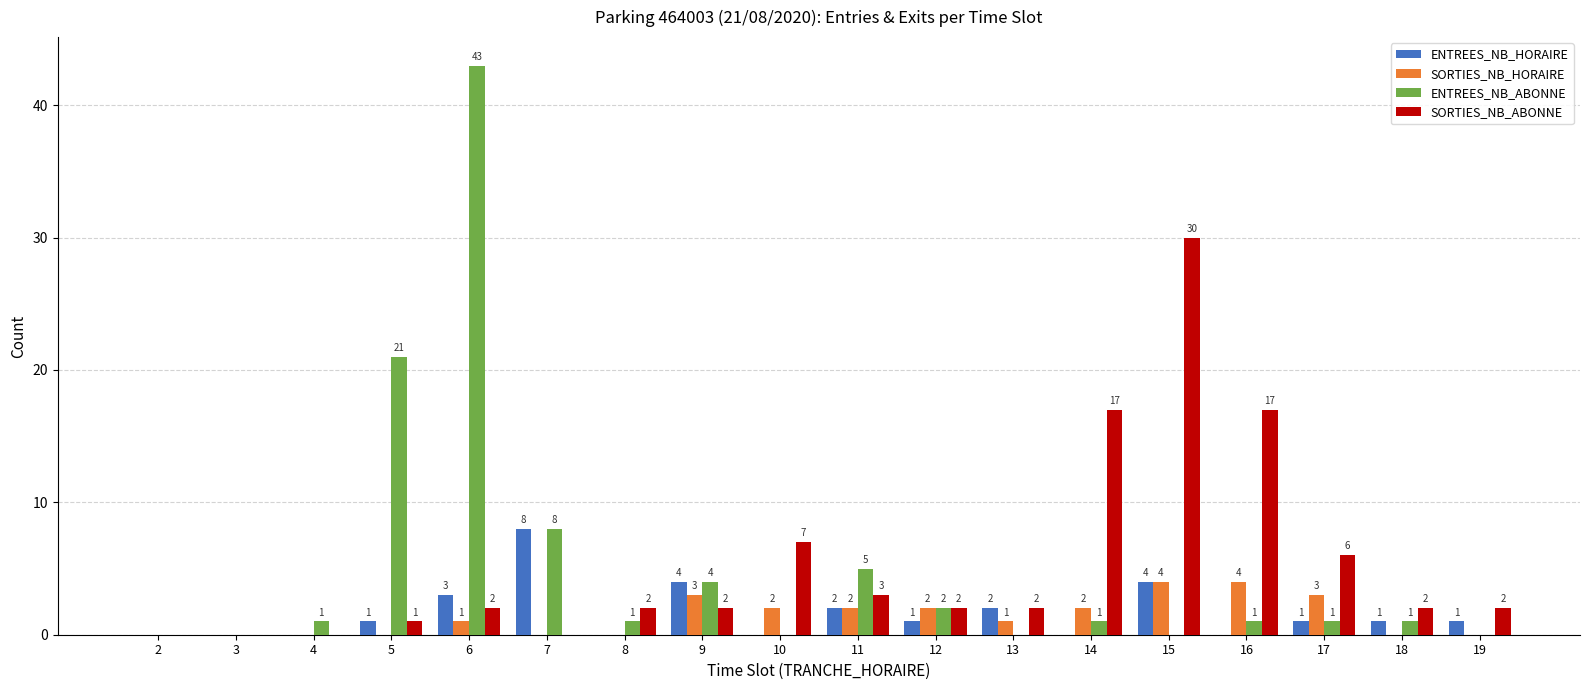

What are all the series names shown in the legend?

ENTREES_NB_HORAIRE, SORTIES_NB_HORAIRE, ENTREES_NB_ABONNE, SORTIES_NB_ABONNE